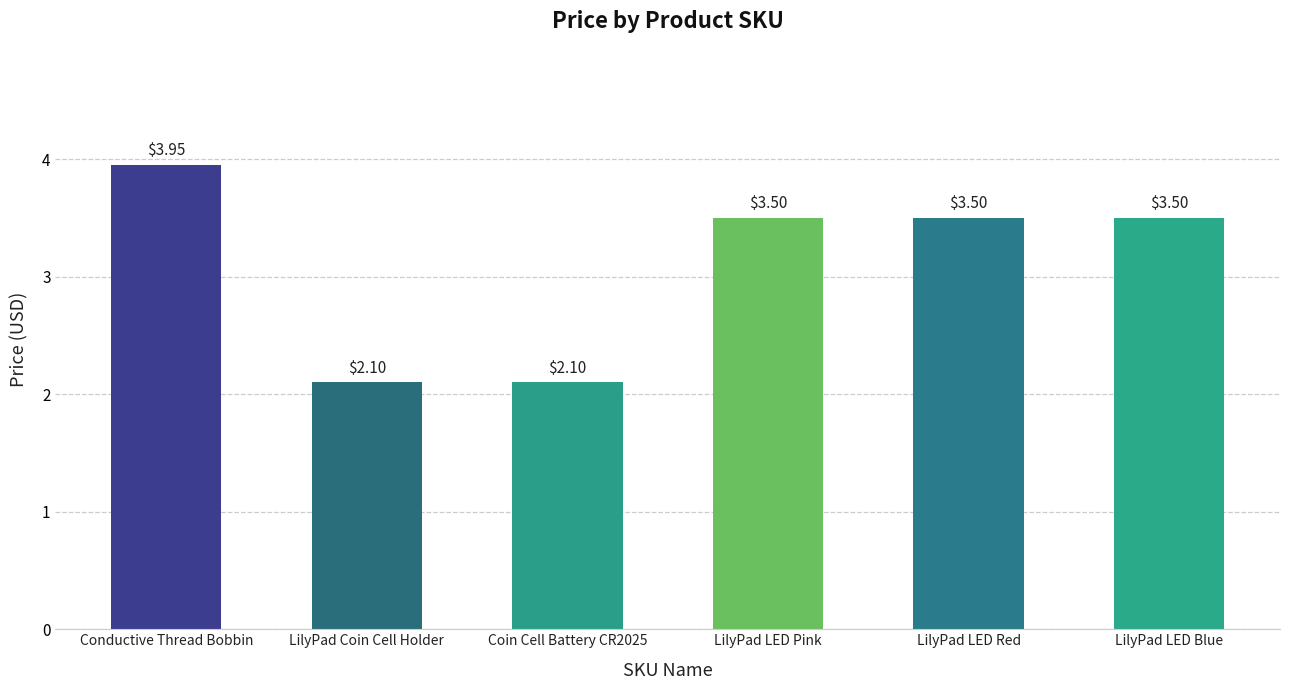

At which category does the chart reach its peak across all series?

Conductive Thread Bobbin